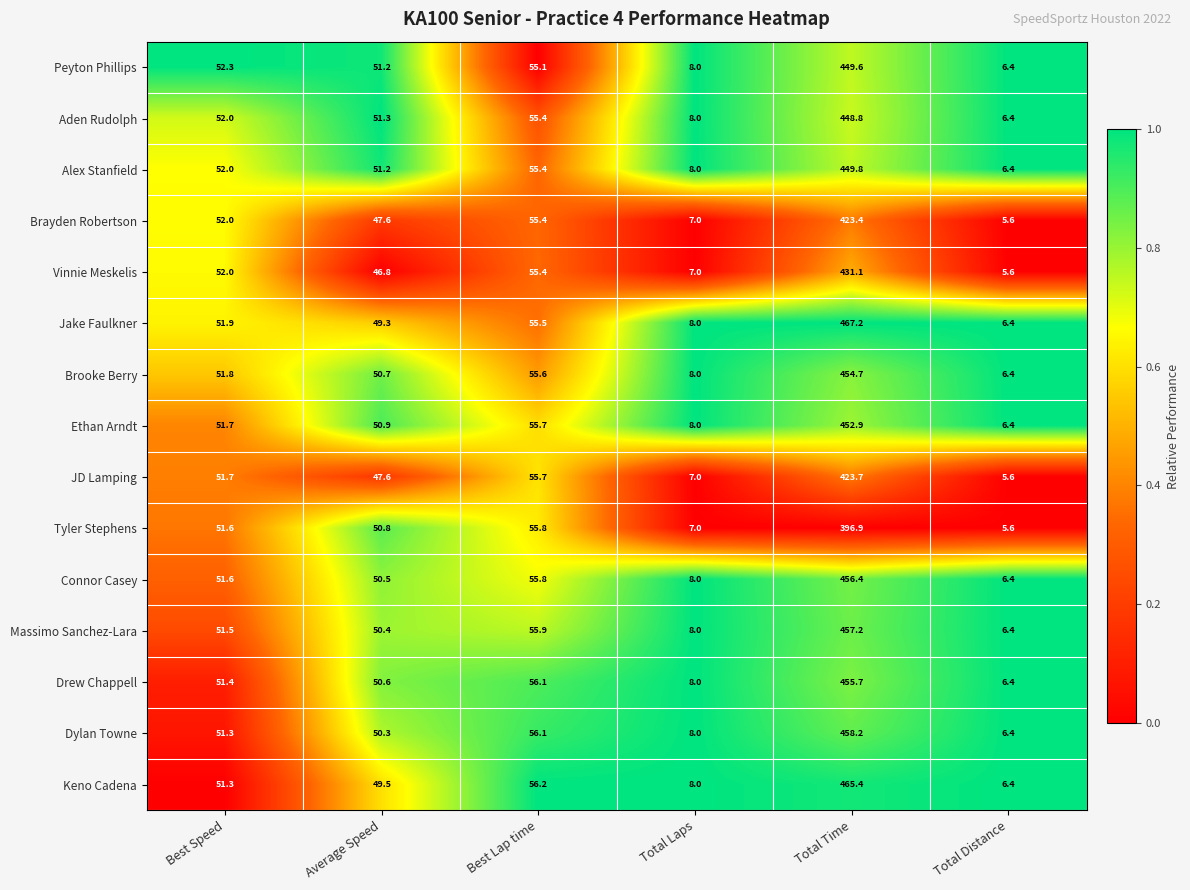

List the labels in order of Brooke Berry value, smallest first.

Total Distance, Total Laps, Average Speed, Best Speed, Best Lap time, Total Time